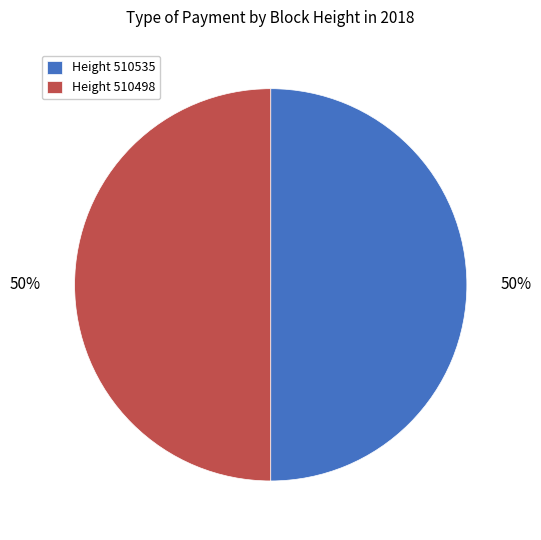

The Height 510498 slice represents 42% of the pie. True or false?

False